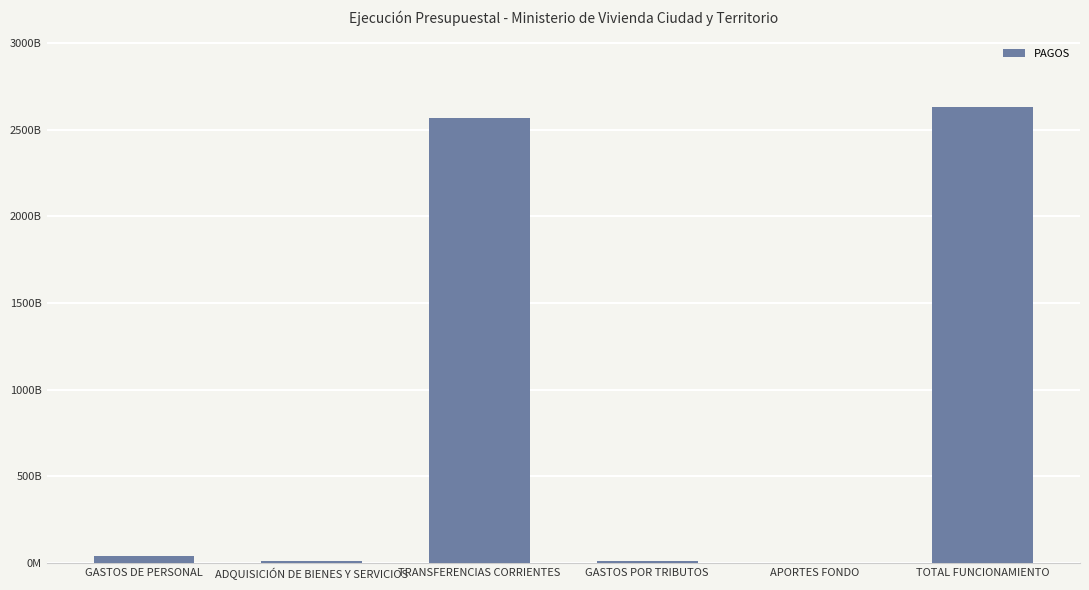

What is the approximate value at GASTOS POR TRIBUTOS?

11361526086.0